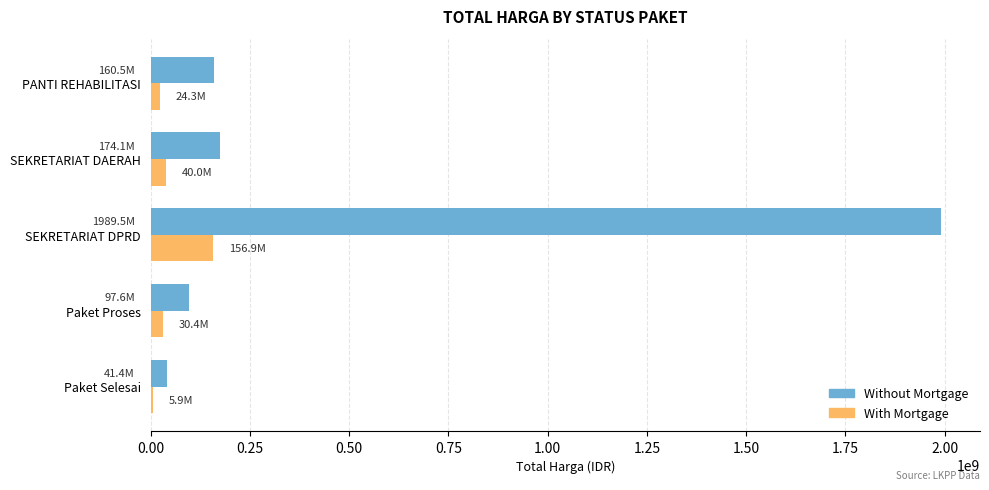

How many data points does each series have?

5